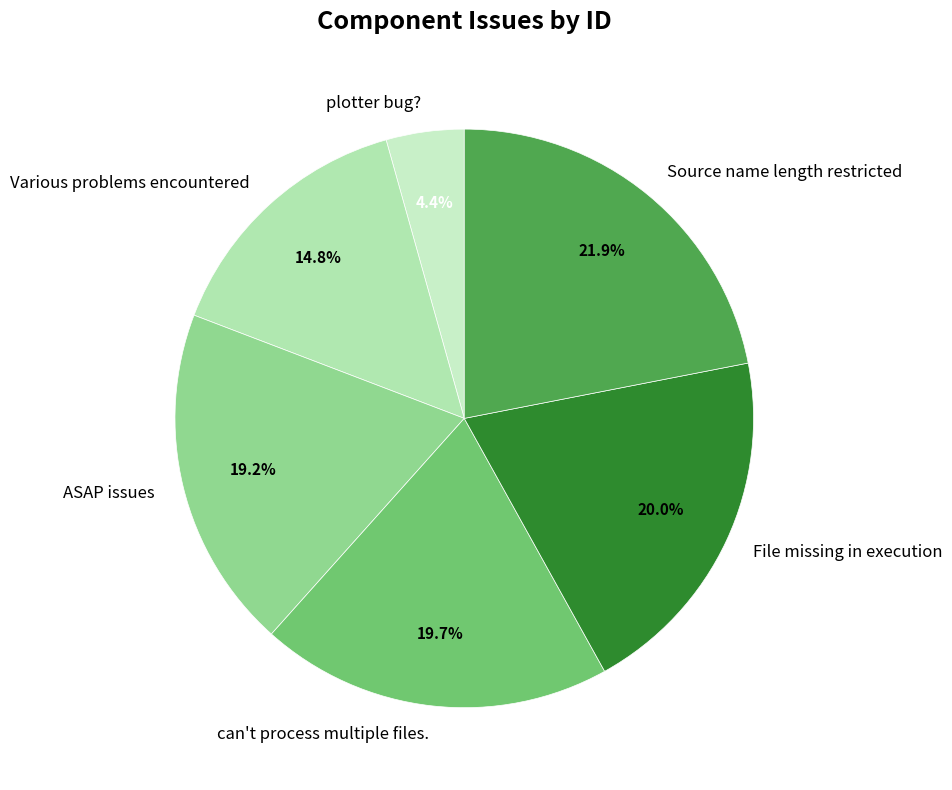

Is there any slice that represents more than half of the pie?

No